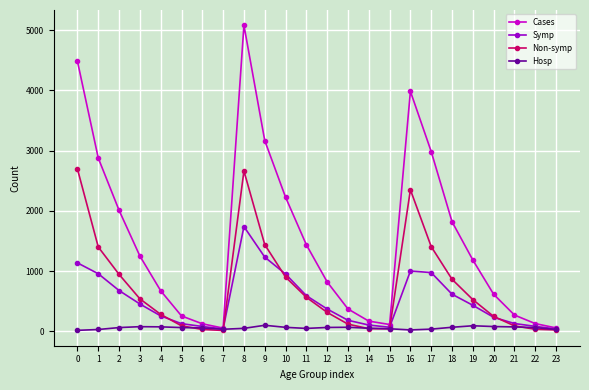

List the series in order of their peak value, highest first.

Cases, Non-symp, Symp, Hosp